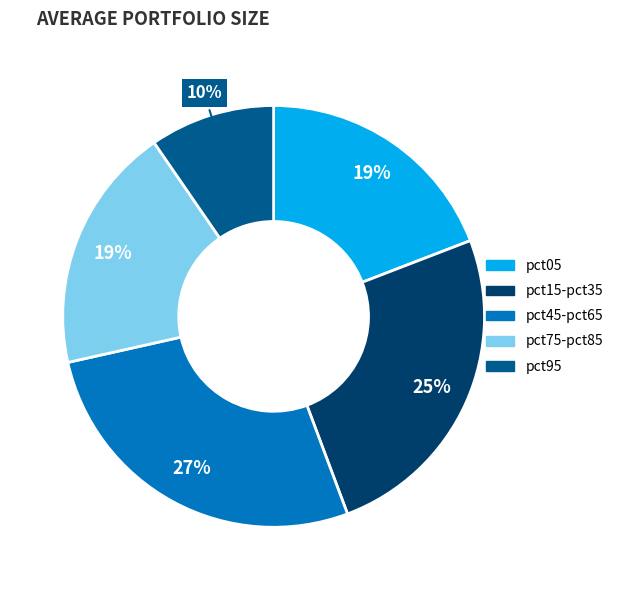

Count the number of slices in the pie.

5